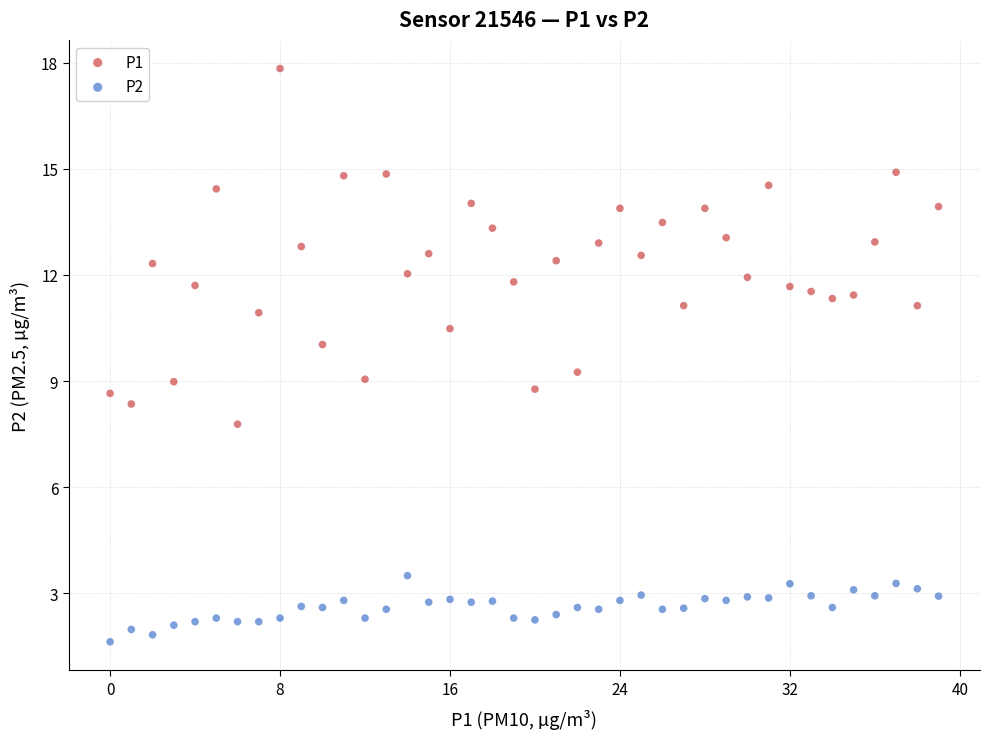

Which series contains the highest Y value?

P1